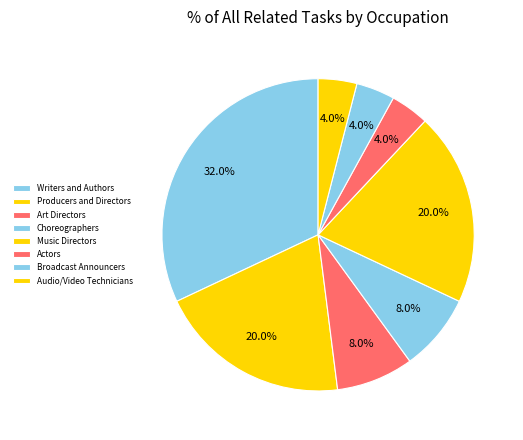

Does Choreographers represent more than half of the total?

No